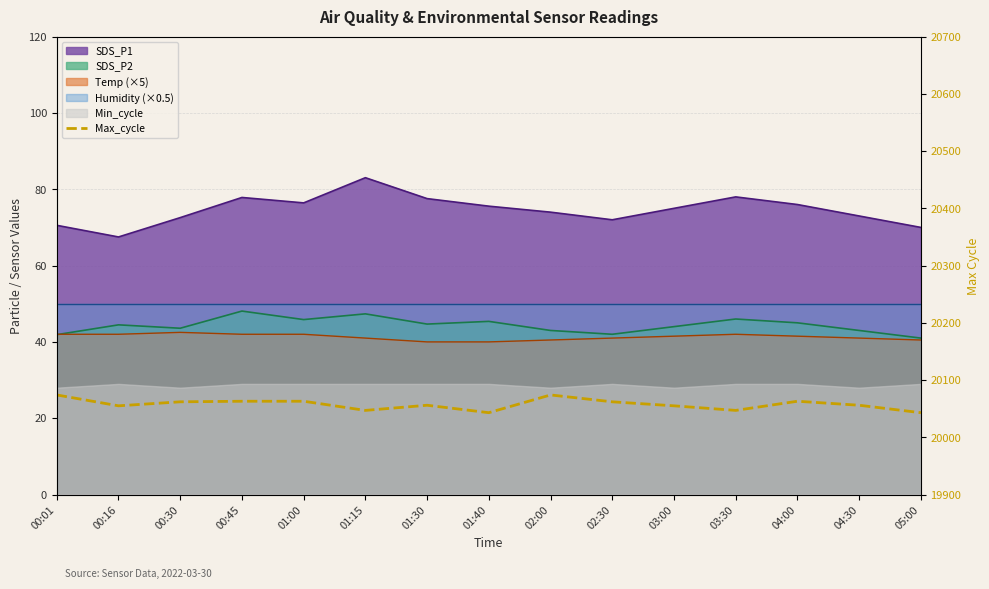

What is the label of the 11th point from the left?

03:00